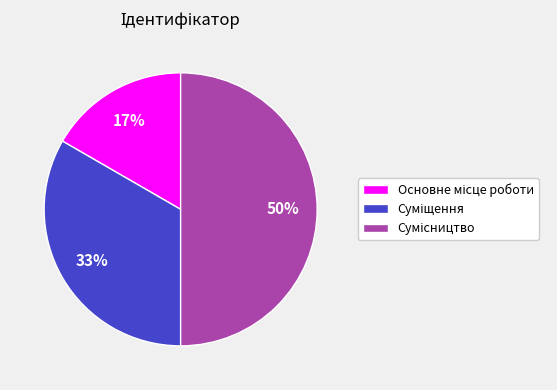

To the nearest percent, what is the average slice percentage?

33%